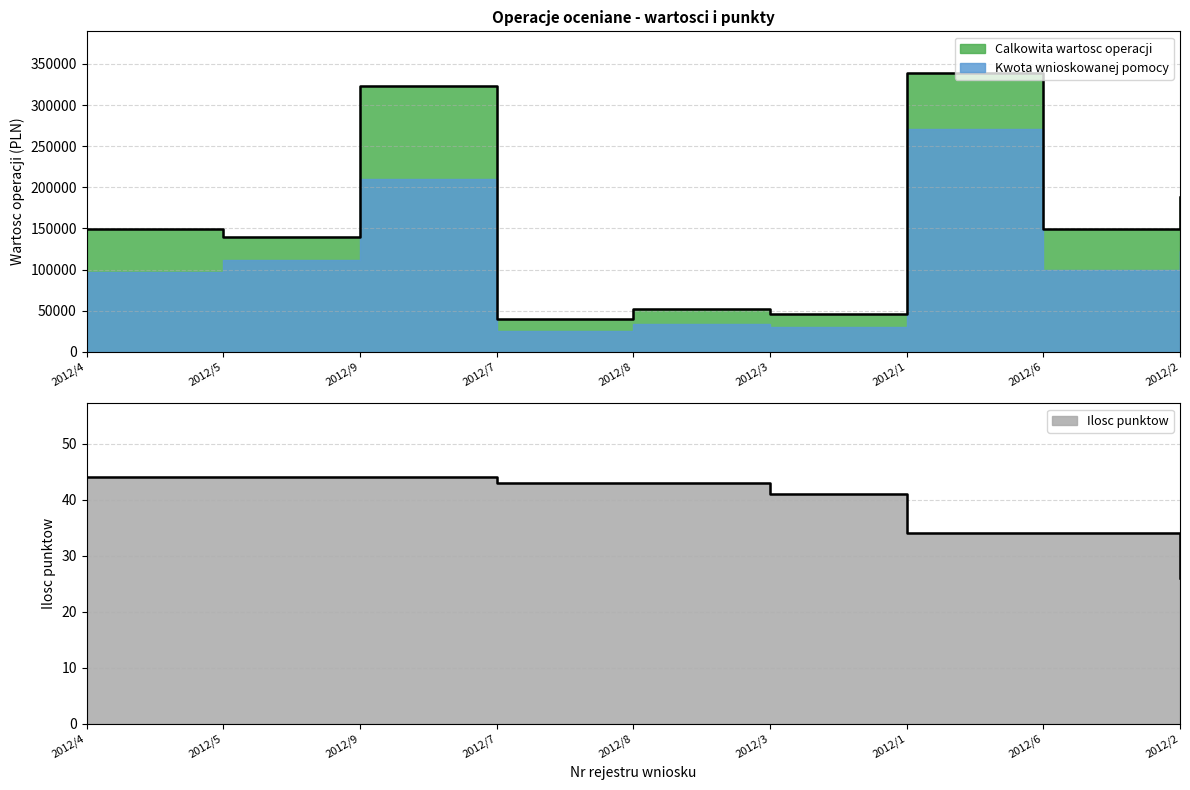

At which label does Ilosc punktow reach its peak?

2012/4